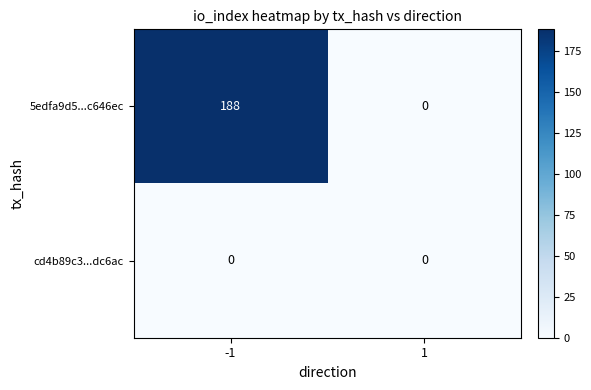

List the series in order of their overall mean, highest first.

5edfa9d5...c646ec, cd4b89c3...dc6ac